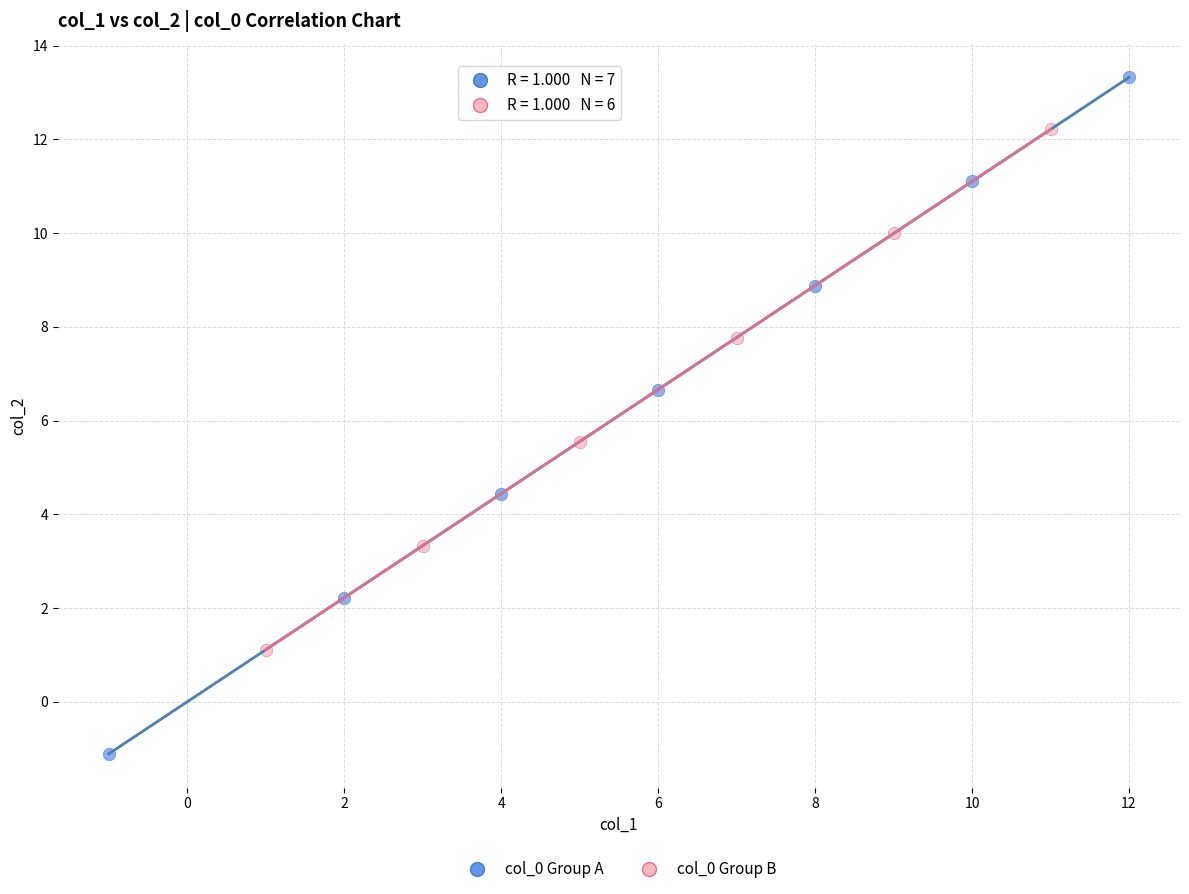

Which series reaches the maximum Y coordinate?

col_0 Group A